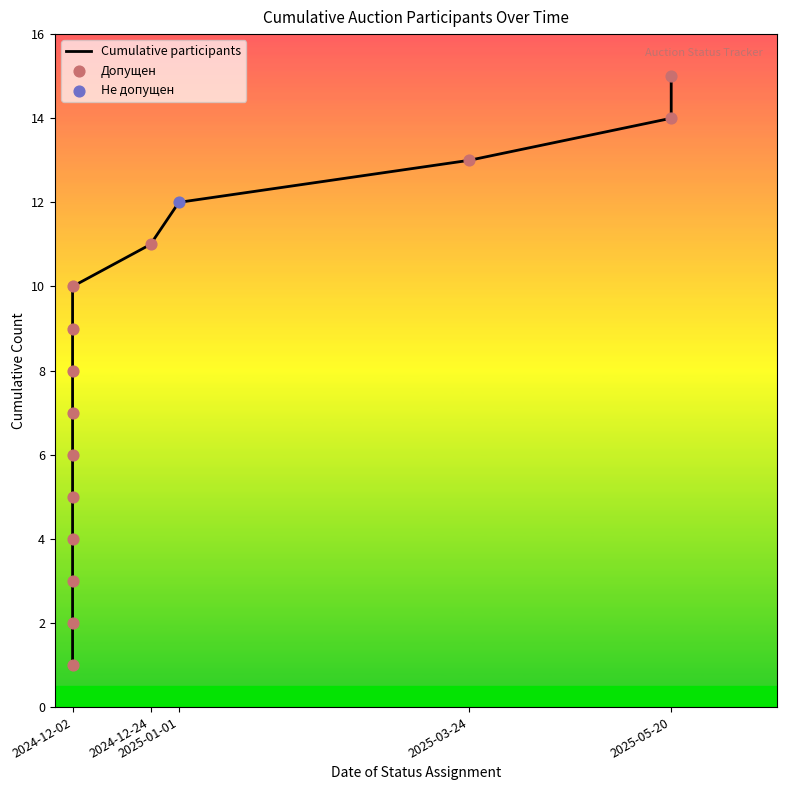

What is the ratio of the value at 2024-12-24 to the value at 2025-05-20?

0.7